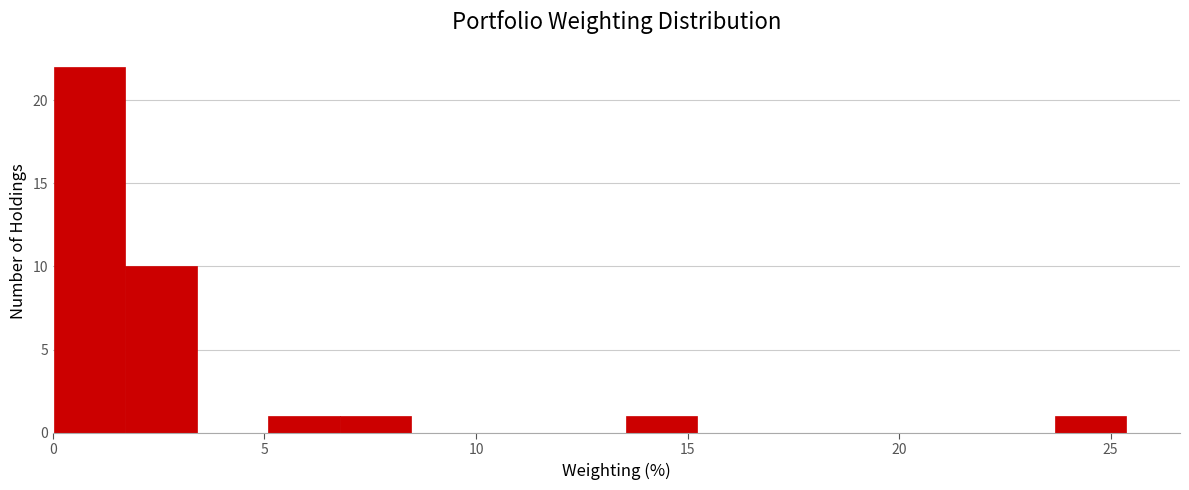

Around what value on the x-axis is the tallest bar? Give the approximate position of its centre, as read against the axis.

1.0